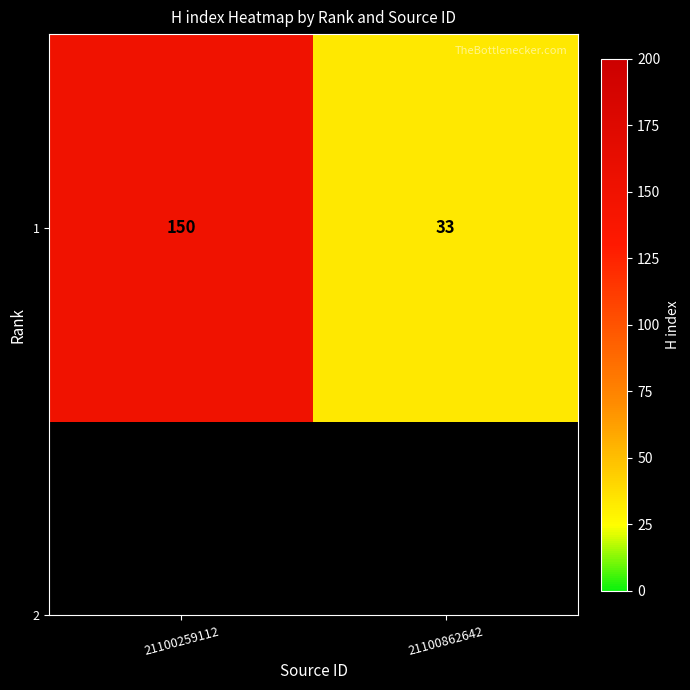

At which category does the chart reach its minimum across all series?

21100862642